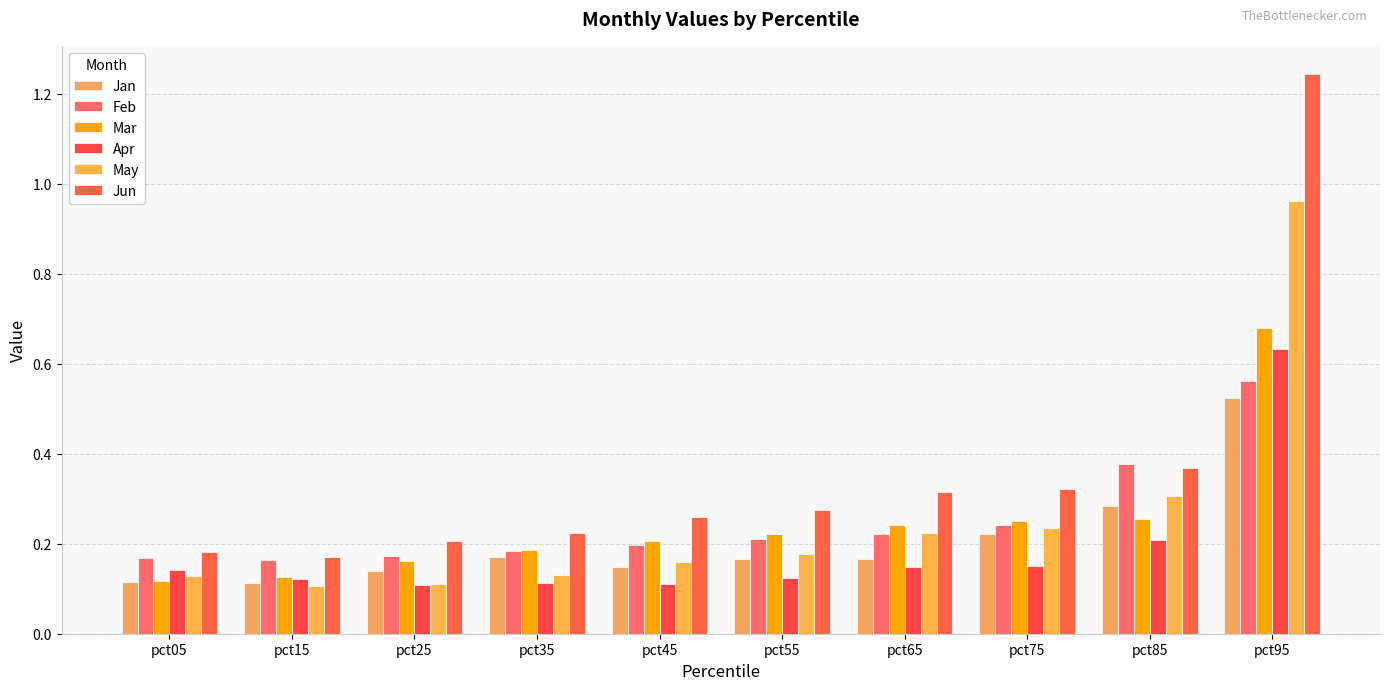

Where is Feb nearest to the value 0?

pct15